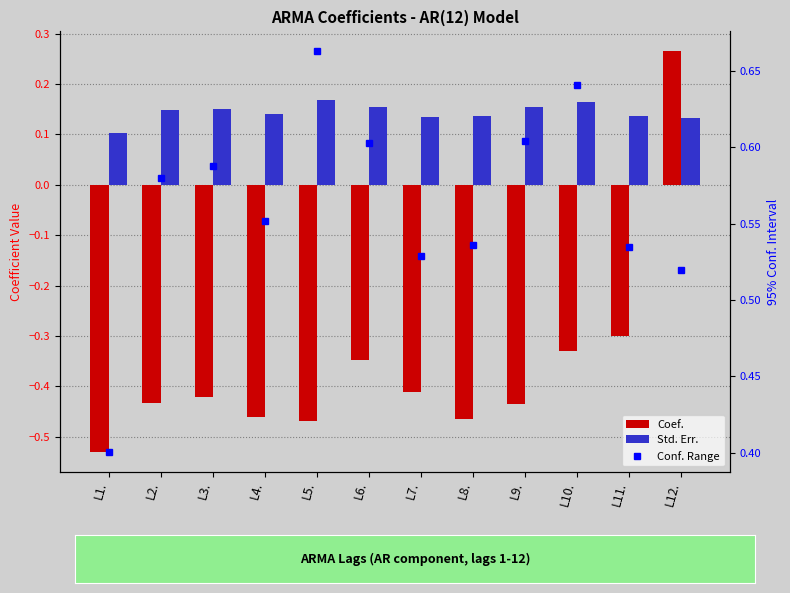

How many groups of bars are there?

12